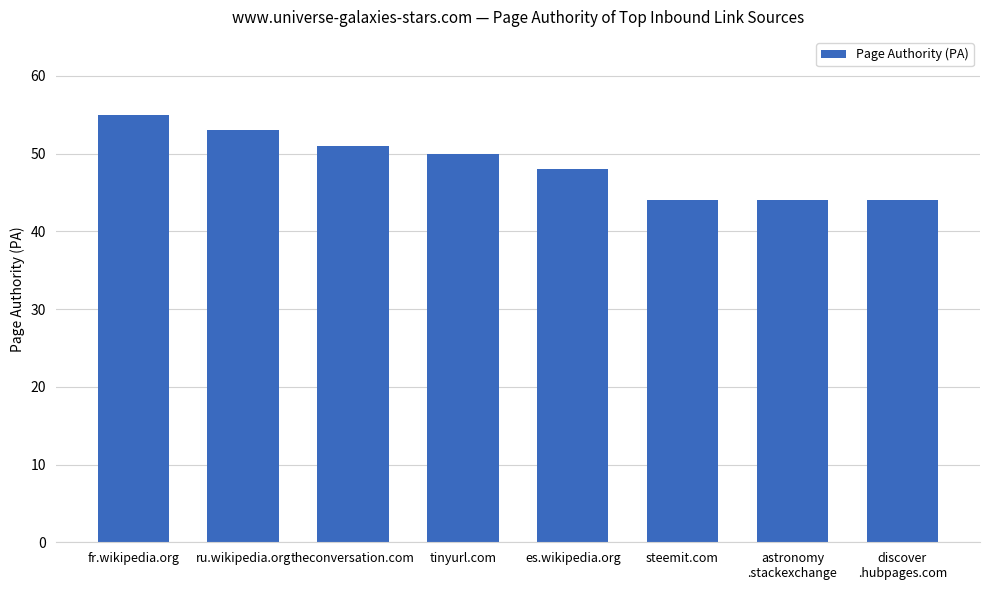

Does the chart contain any negative values?

No